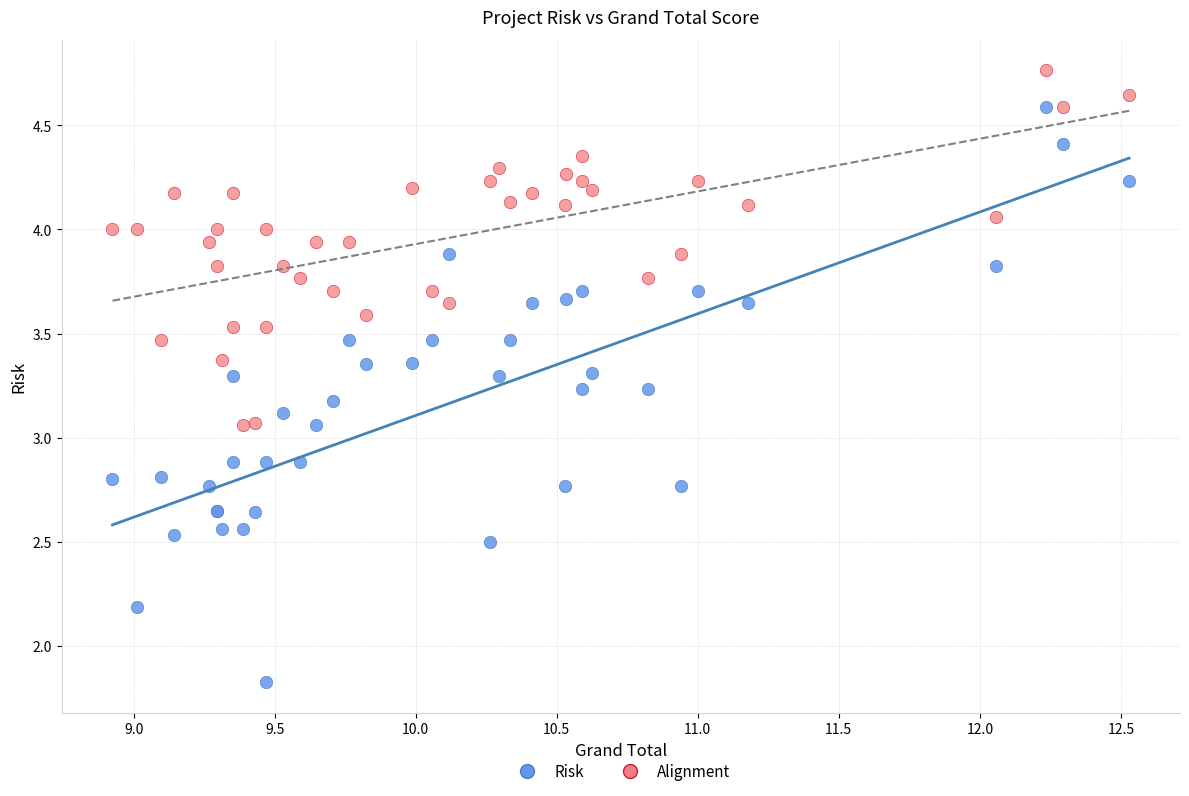

Which series reaches the maximum Y coordinate?

Alignment